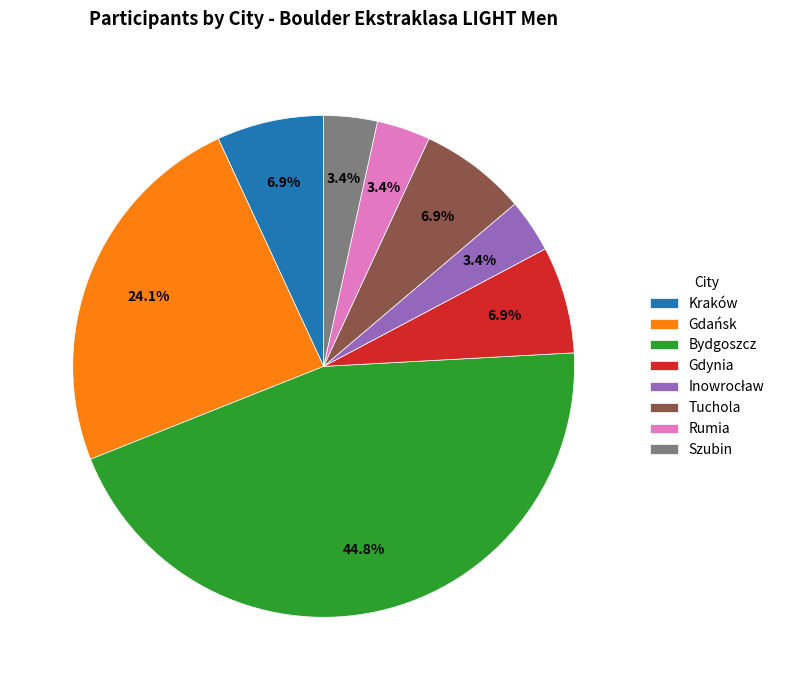

To the nearest percent, what is the average slice percentage?

12%